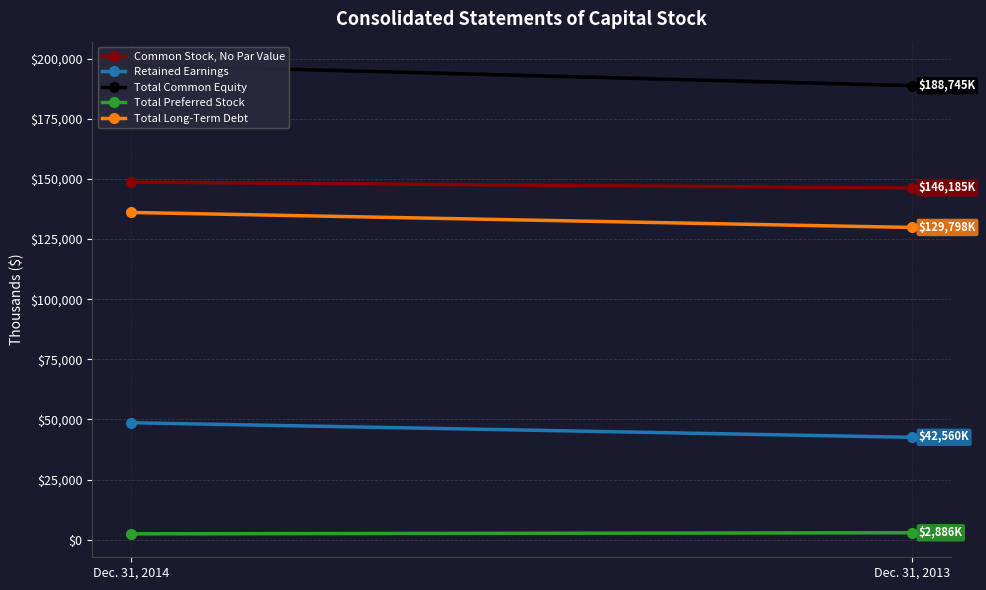

Which series has the largest total across all categories?

Total Common Equity